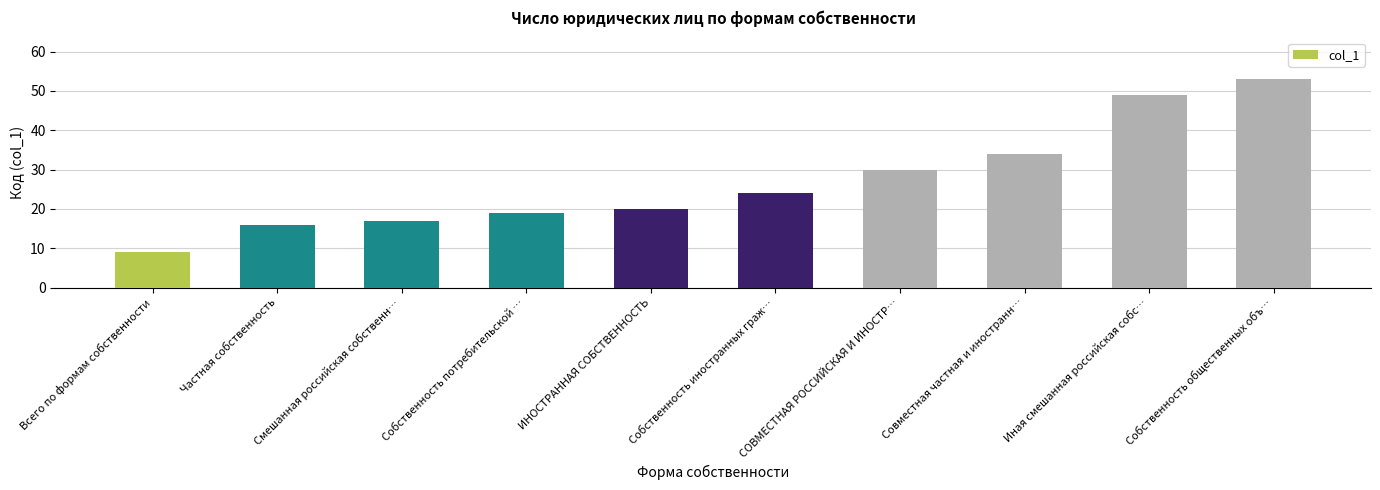

Approximately how many times larger is the value at Иная смешанная российская собс… compared to Всего по формам собственности?

5.4